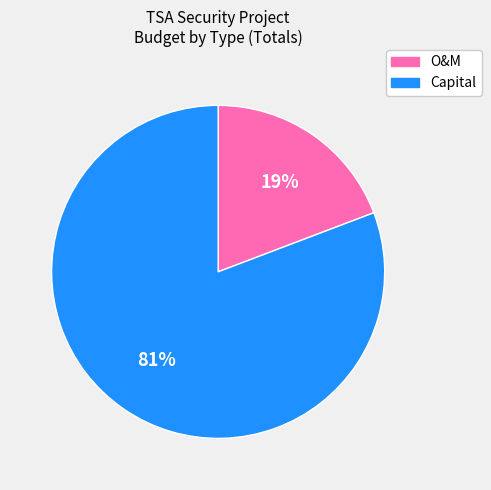

What is the largest slice in the pie chart?

Capital